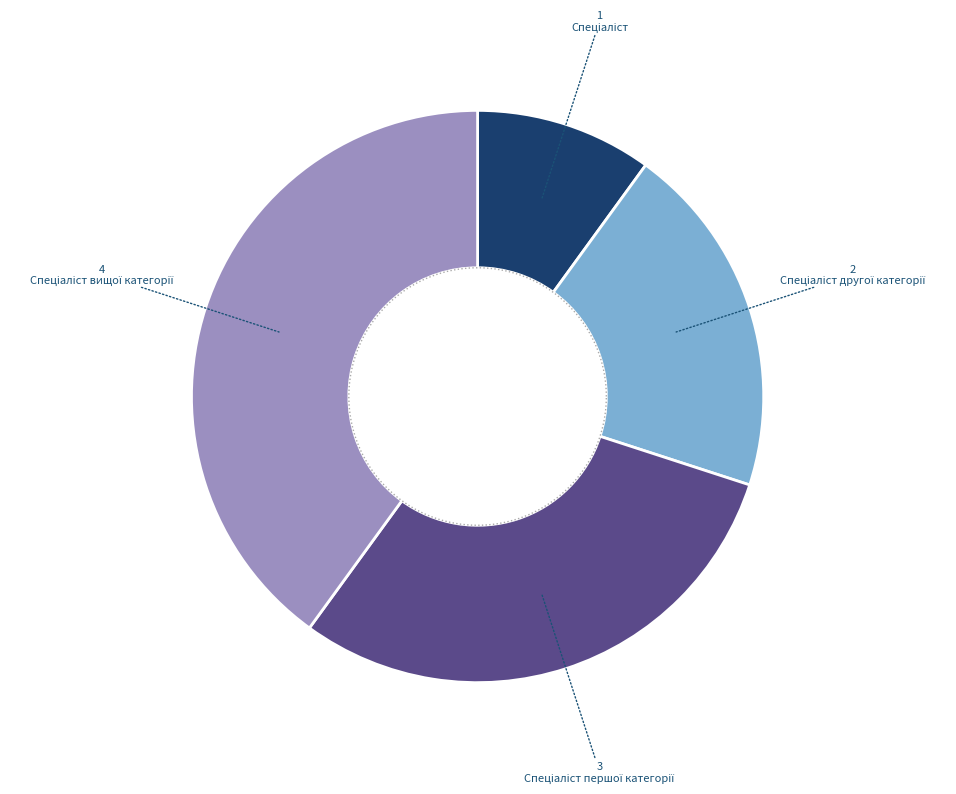

Does Спеціаліст represent more than half of the total?

No